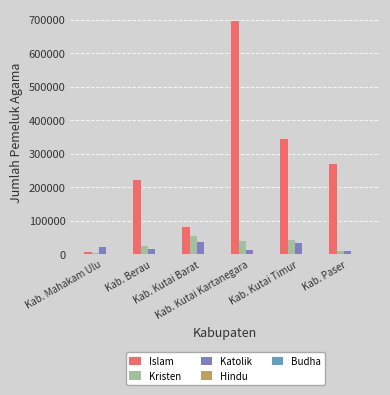

Which series has the largest total across all categories?

Islam